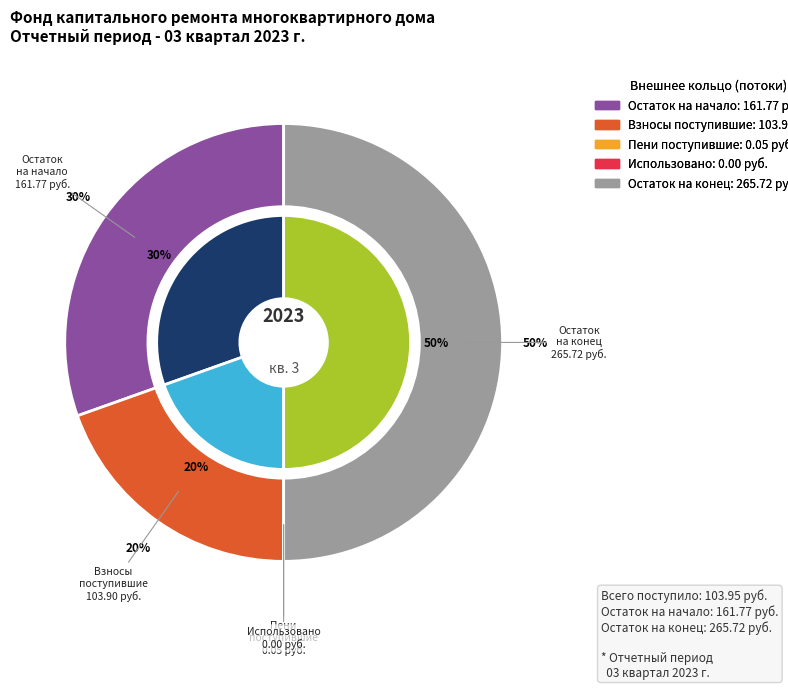

What percentage is NOT represented by Поступило?

80.4%